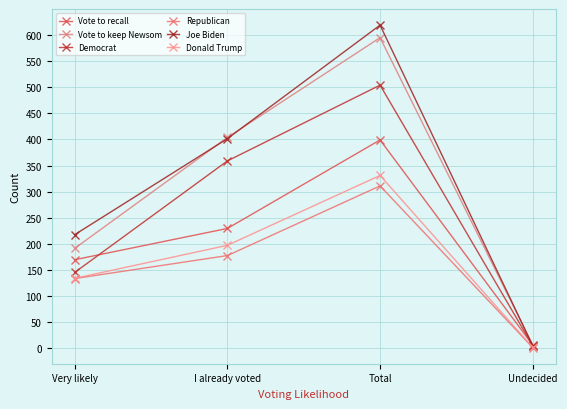

Which category has the lowest value across all series?

Undecided